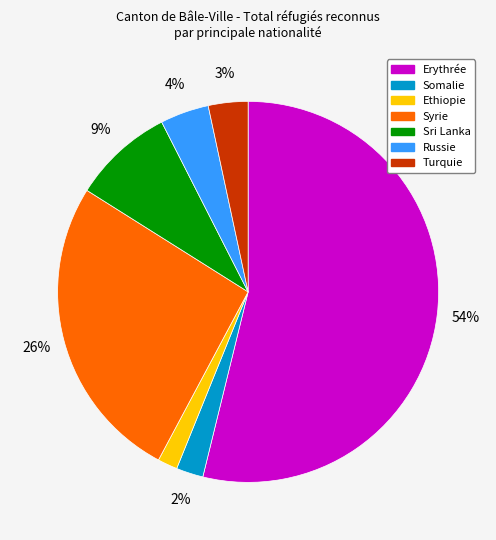

Is there any slice that represents more than half of the pie?

Yes